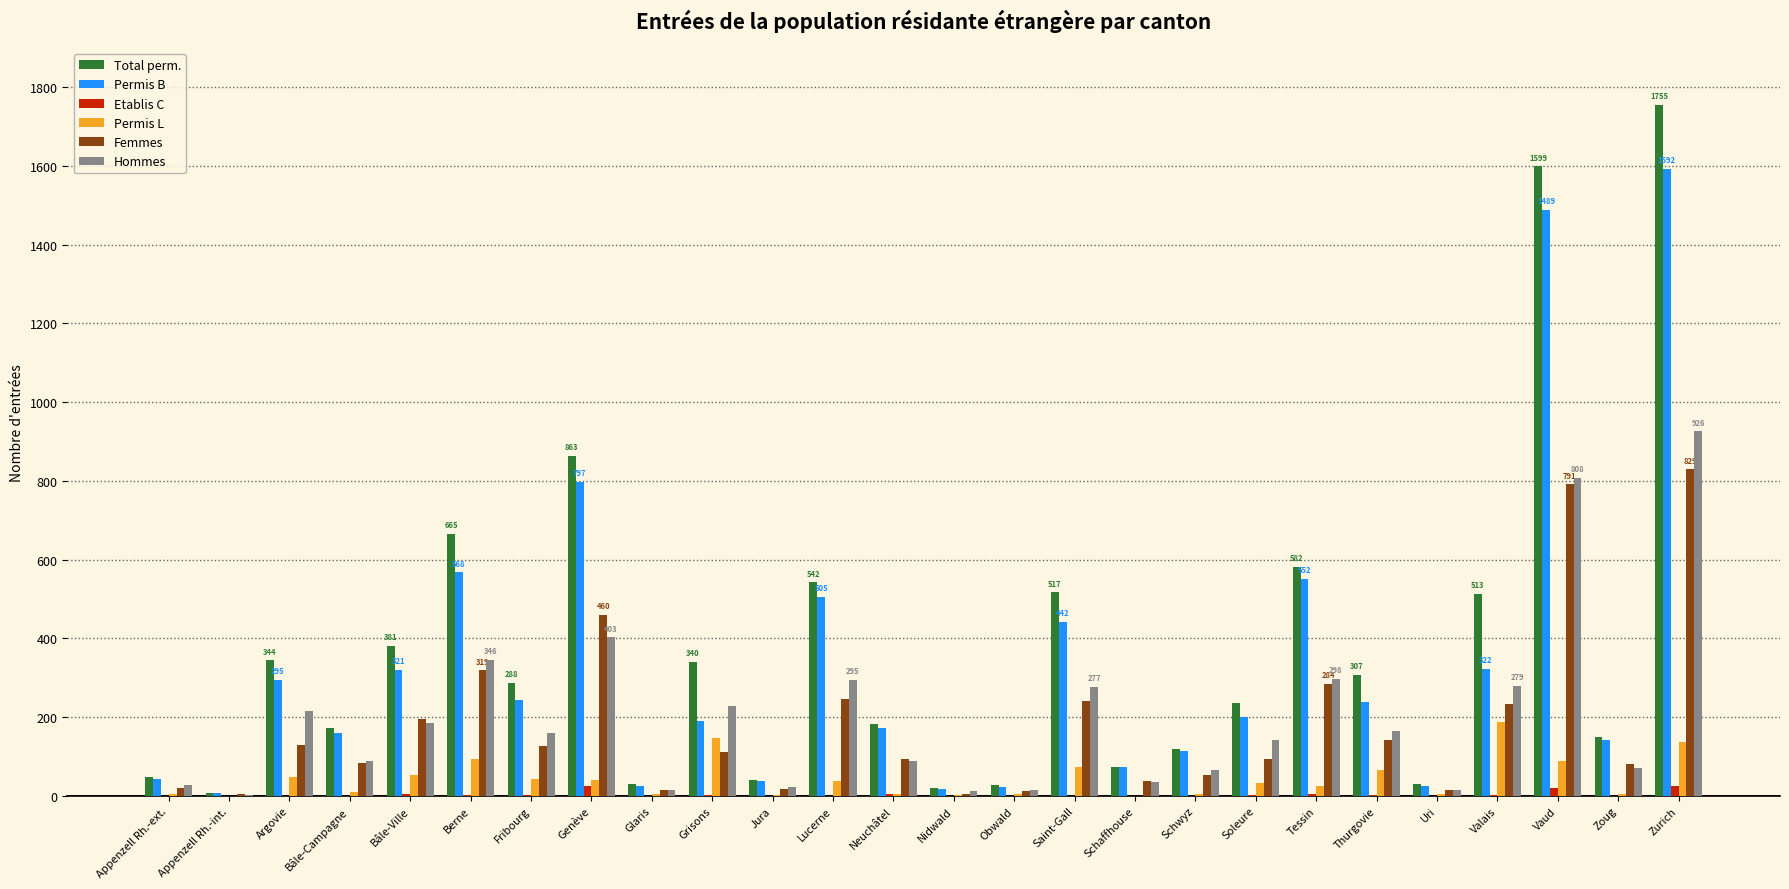

How many categories are shown in the chart?

26